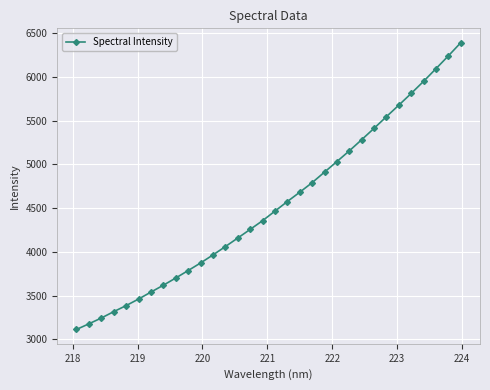

Is this an area chart (filled region under the line)?

No